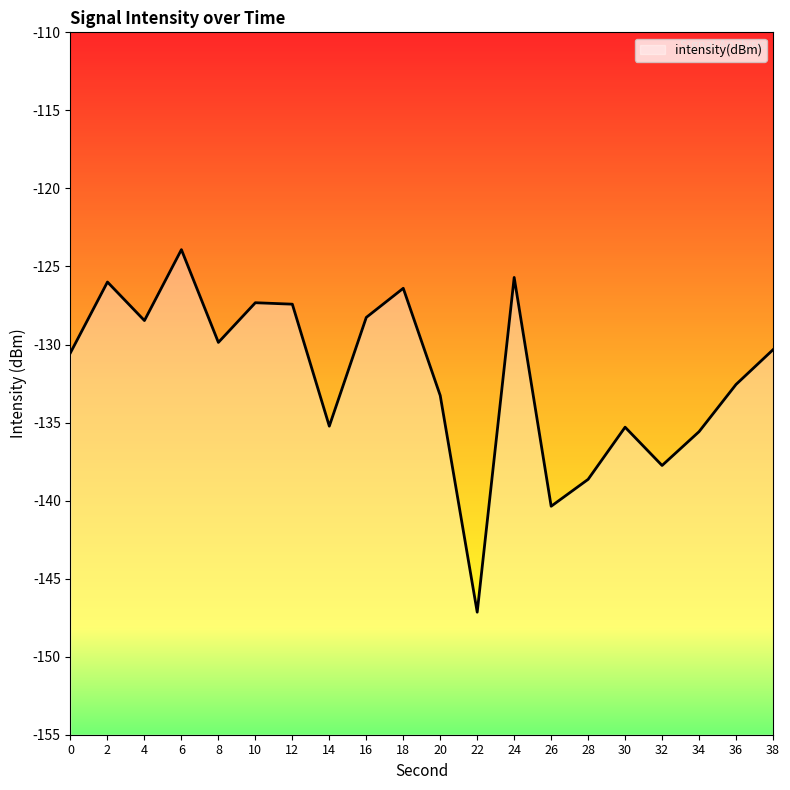

Is it true that the value at 20 is -52.0?

False